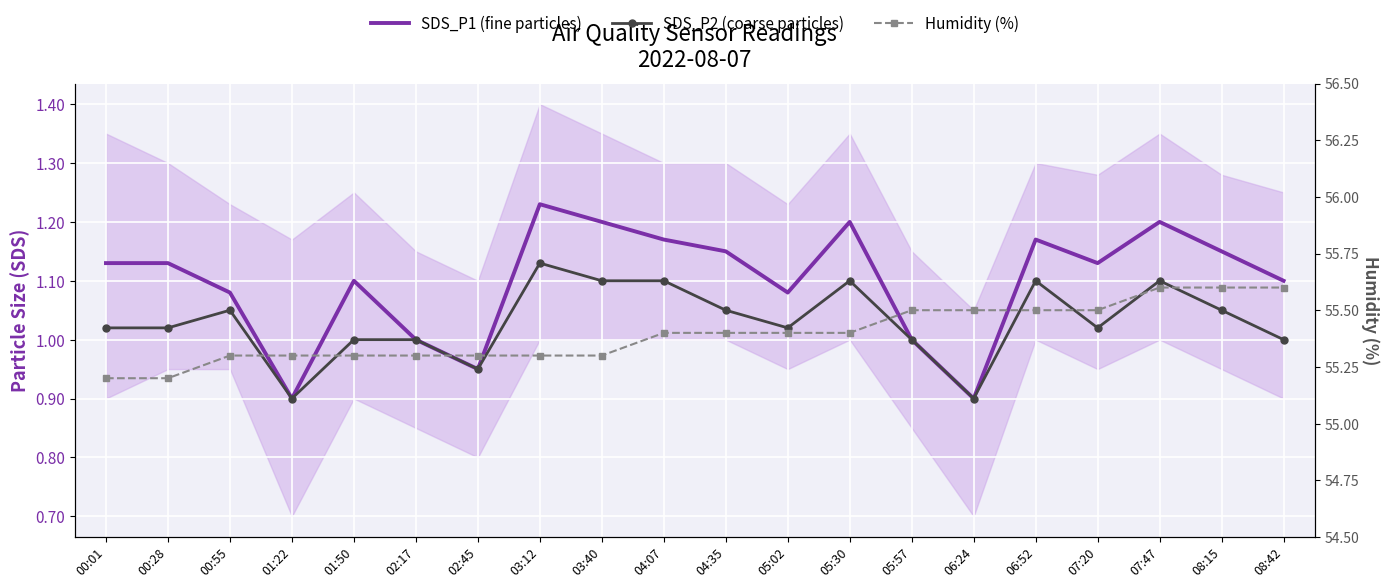

What position from the right is 03:40?

12